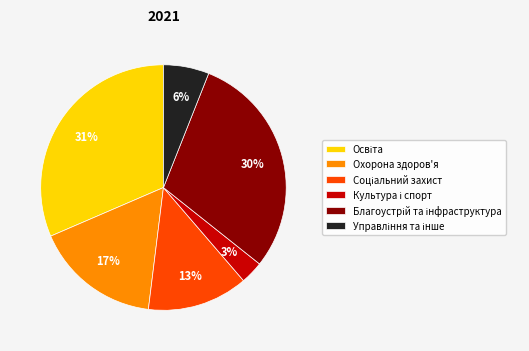

To the nearest percent, what is the difference between the largest and smallest slice percentages?

28%